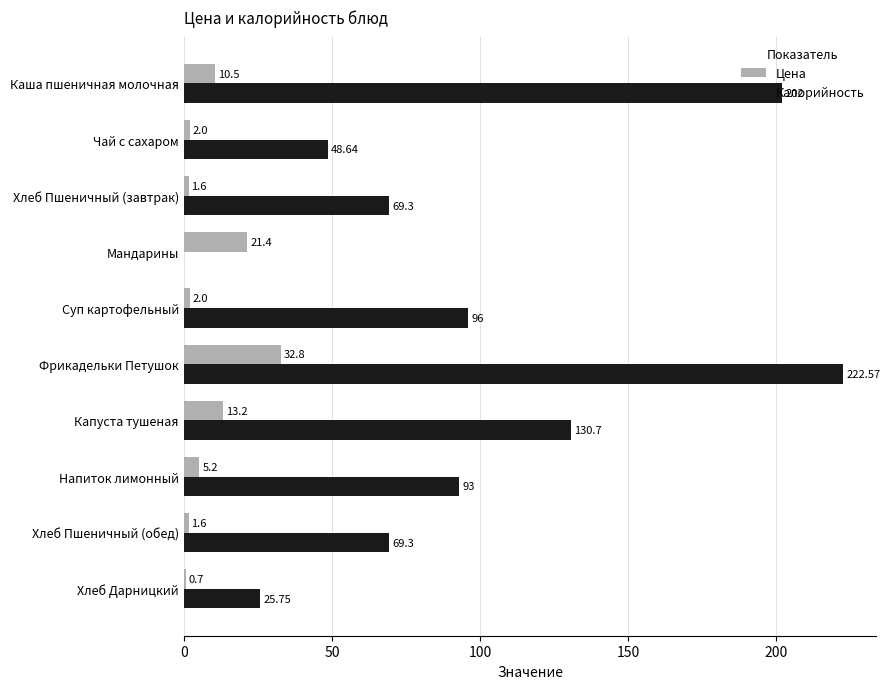

Is the value of Цена at Хлеб Дарницкий greater than the value of Калорийность at Каша пшеничная молочная?

No